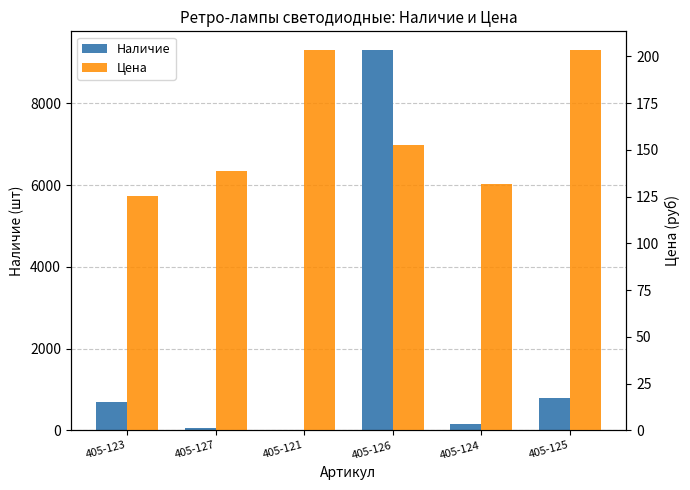

What is the highest value of the Наличие series?

9300.0